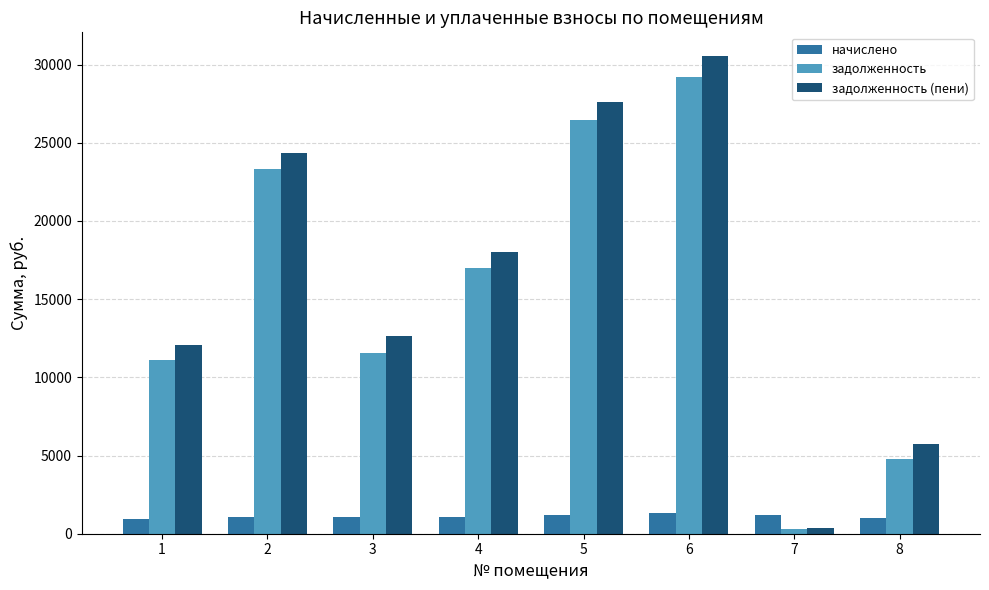

What is the total value across all series at 3?

25326.6